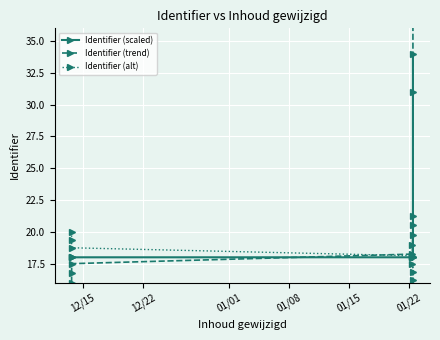

Is it true that Identifier (alt) equals 7.8 at 01/22?

False